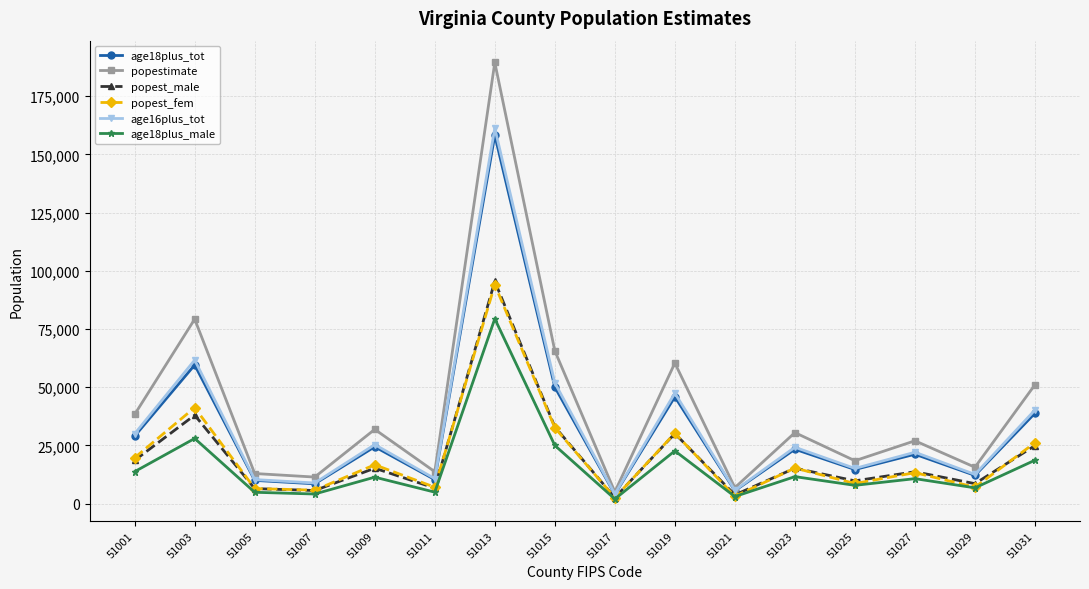

What is the maximum value for age16plus_tot?

161229